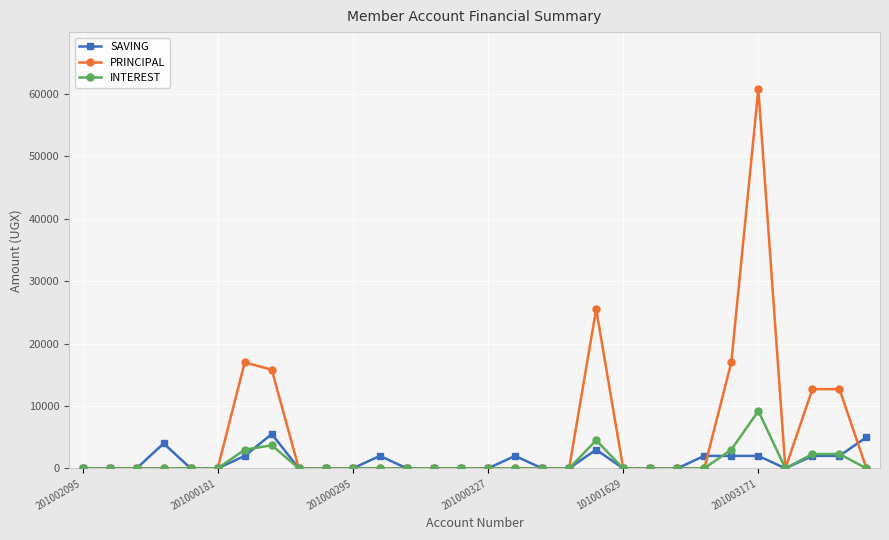

True or false: SAVING has more than 1 points higher than both neighbors.

True